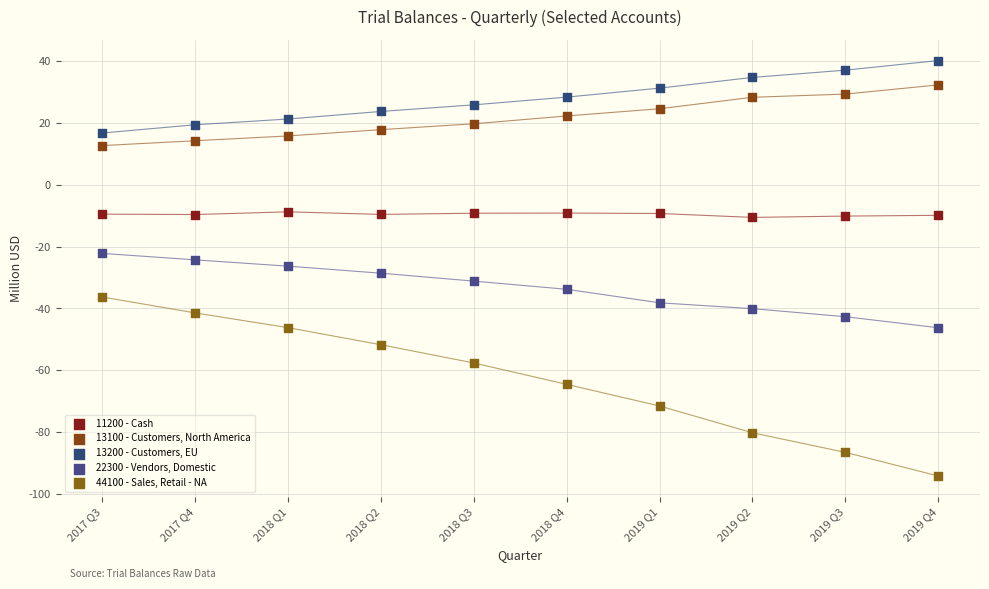

Which series reaches the minimum Y coordinate?

44100 - Sales, Retail - NA